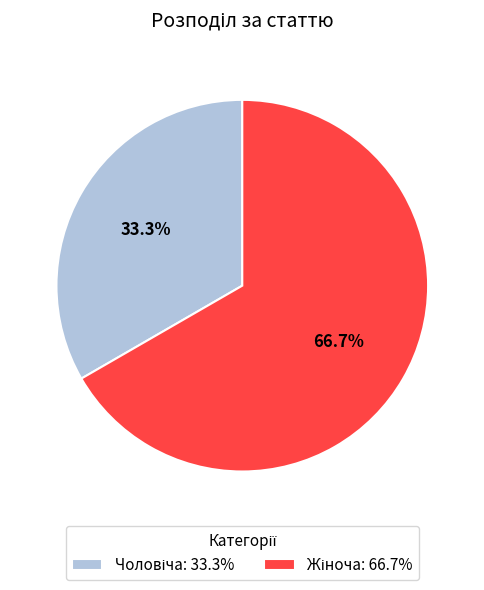

Is there any slice that represents more than half of the pie?

Yes